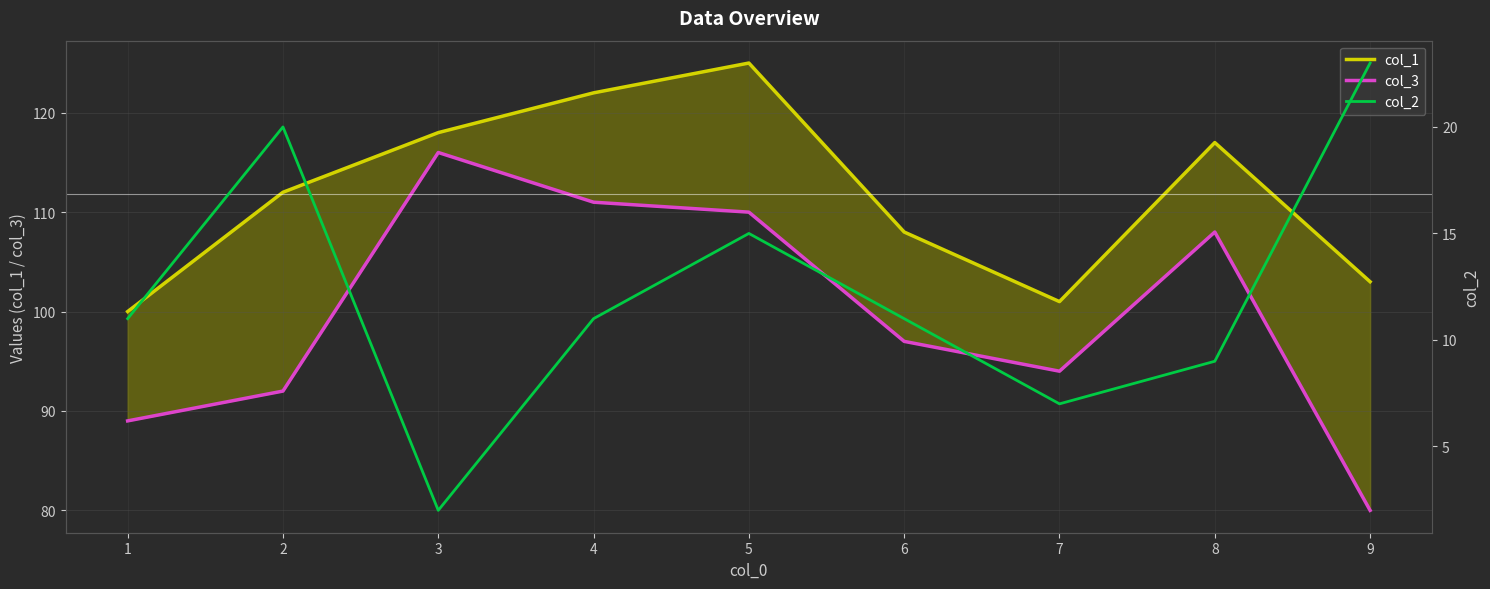

Where does the col_2 series first go above 11?

2